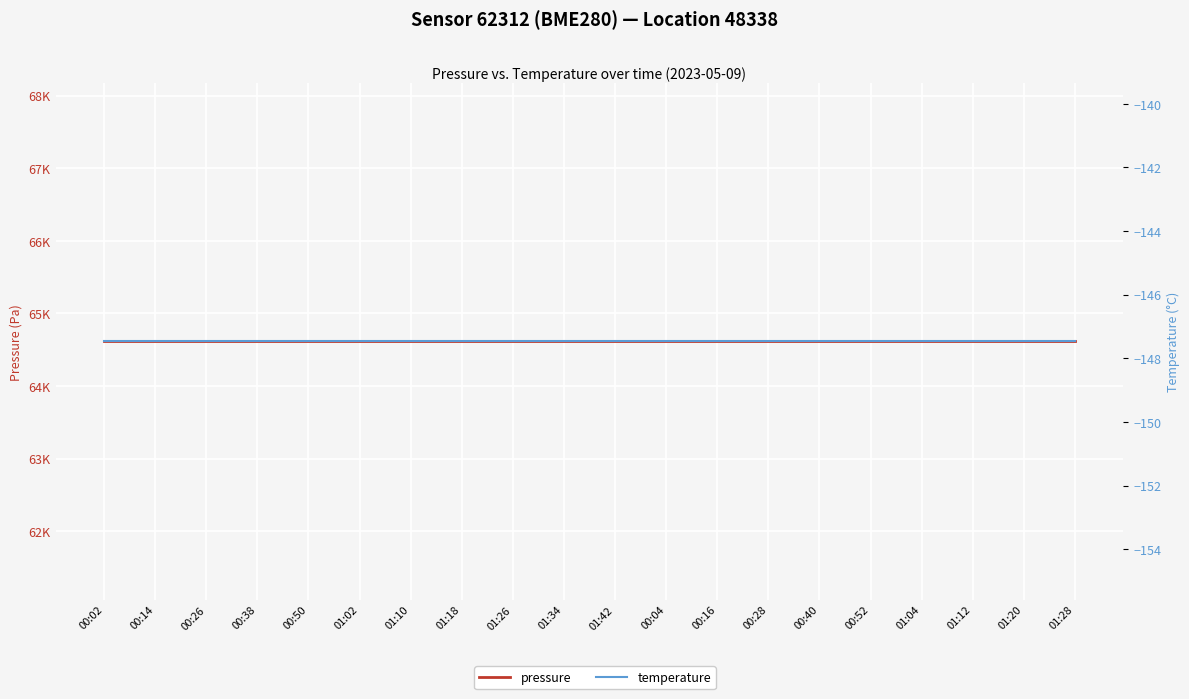

List the series in order of their peak value, lowest first.

temperature, pressure